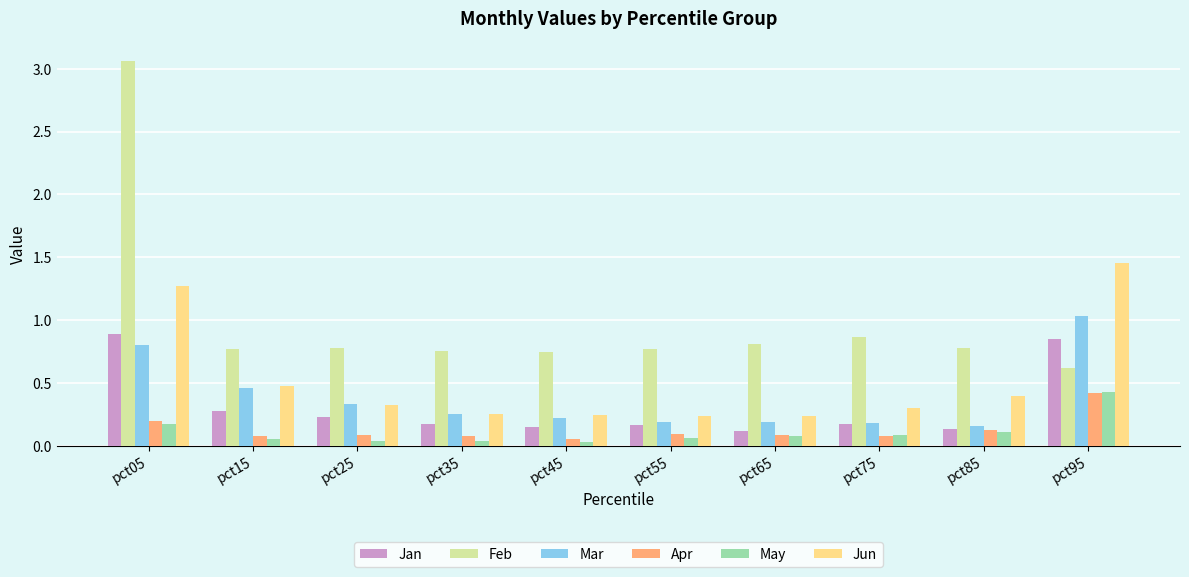

The Apr series shows 0.1 at pct55. True or false?

True